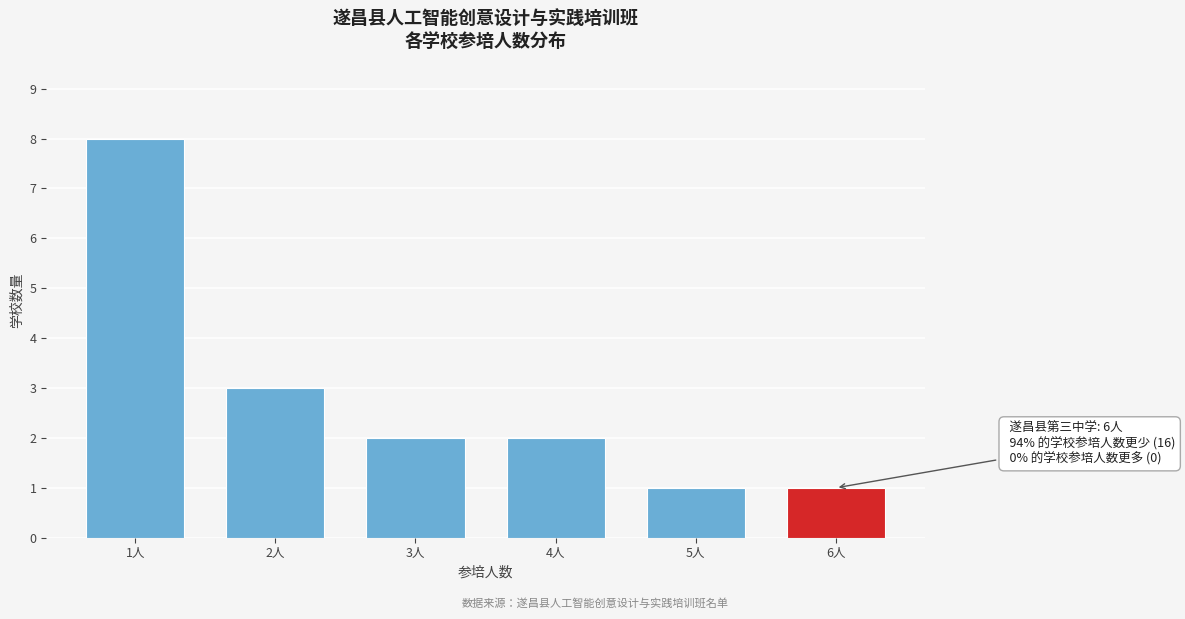

Reading left to right, what are all the values shown in this chart?

1人=8	2人=3	3人=2	4人=2	5人=1	6人=1